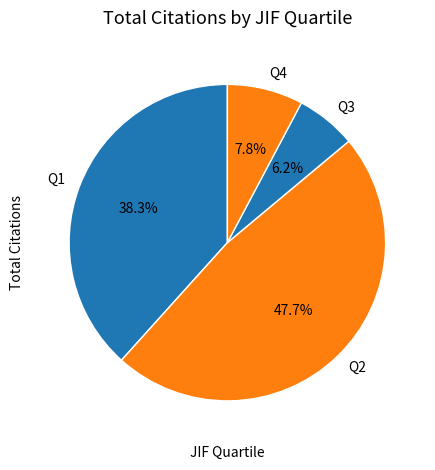

How much of the chart is everything except Q4?

92.2%